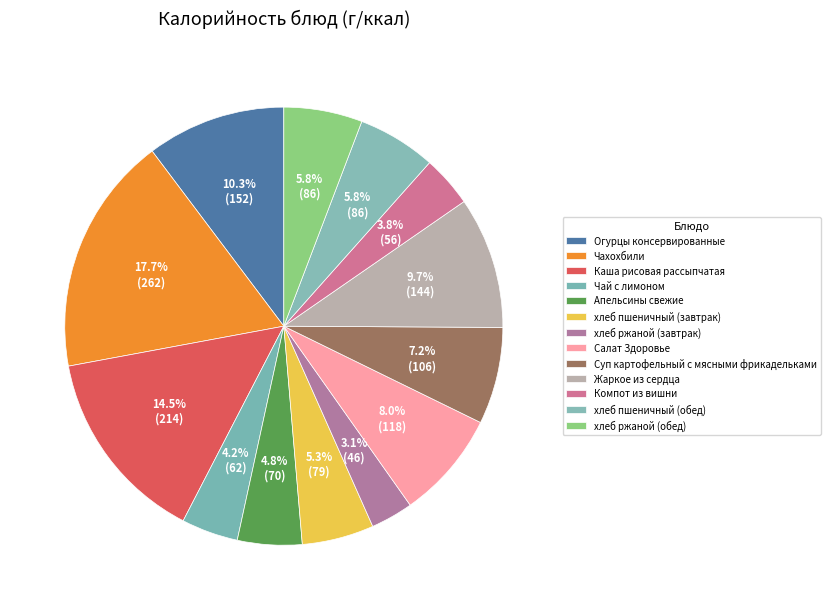

To the nearest percent, what percentage of the pie is Апельсины свежие?

5%